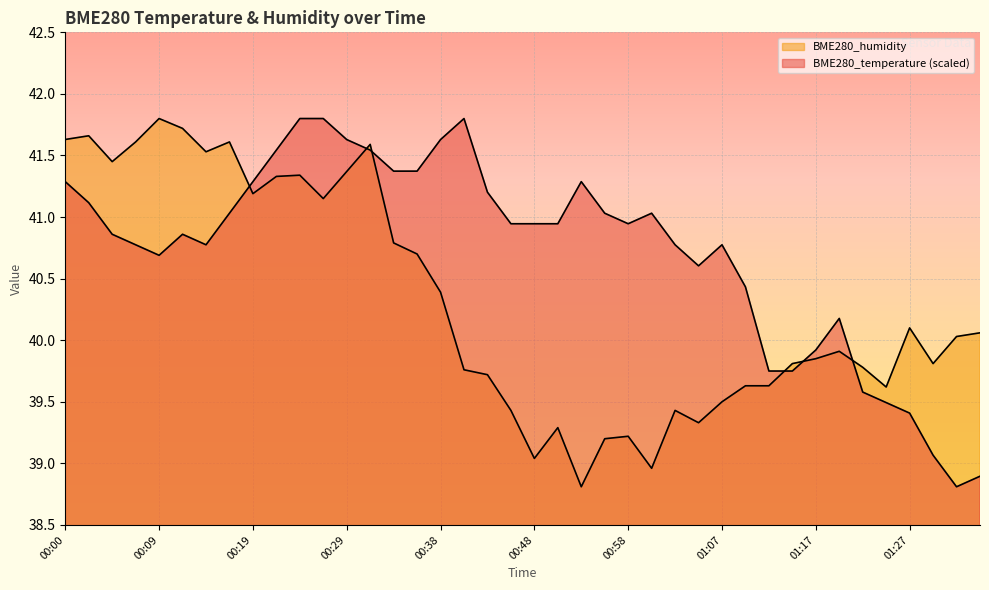

Which series has the largest range (max minus min)?

BME280_temperature